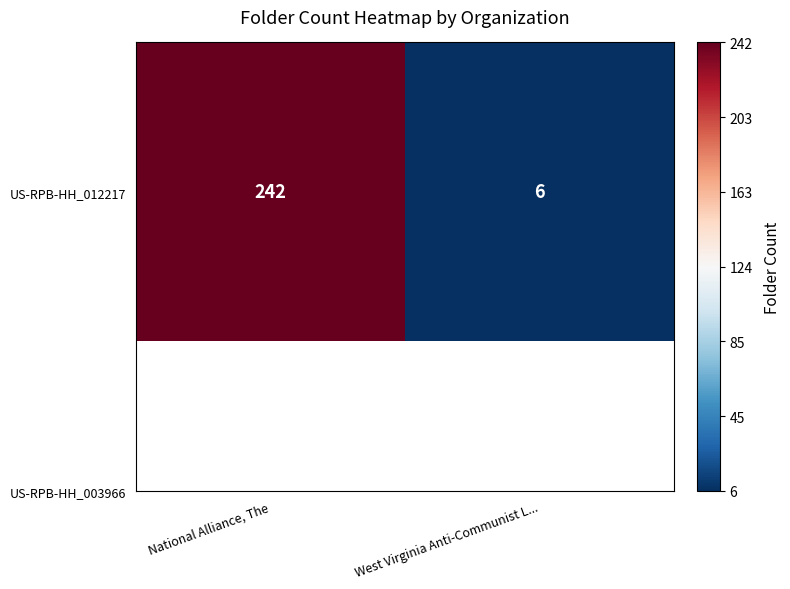

Rank the categories by value from lowest to highest.

West Virginia Anti-Communist L..., National Alliance, The